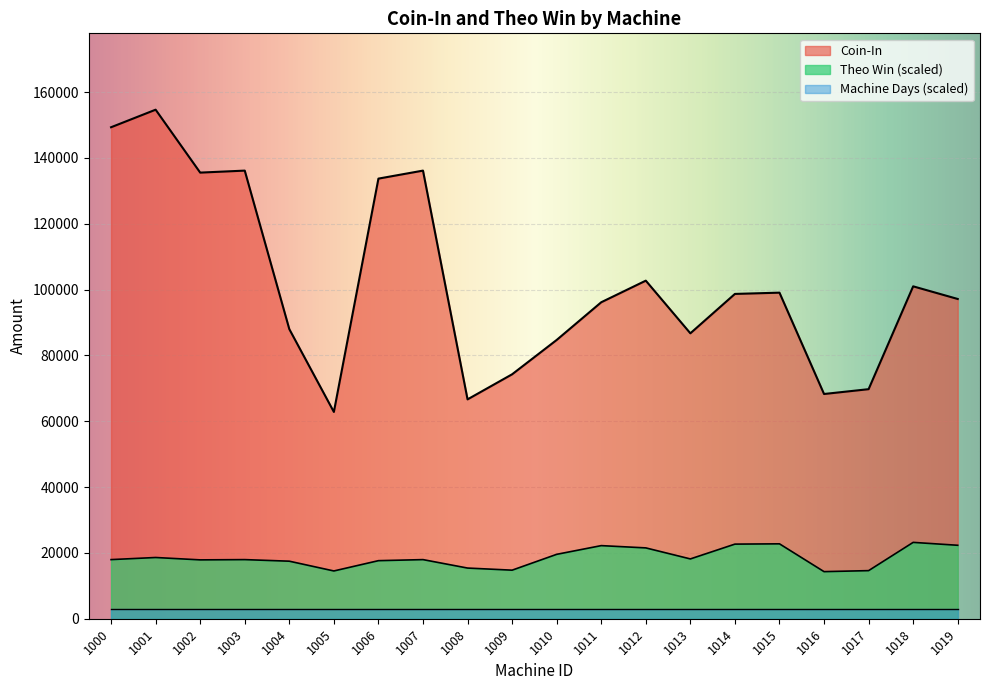

How many values in the Coin-In series exceed 98690?

10